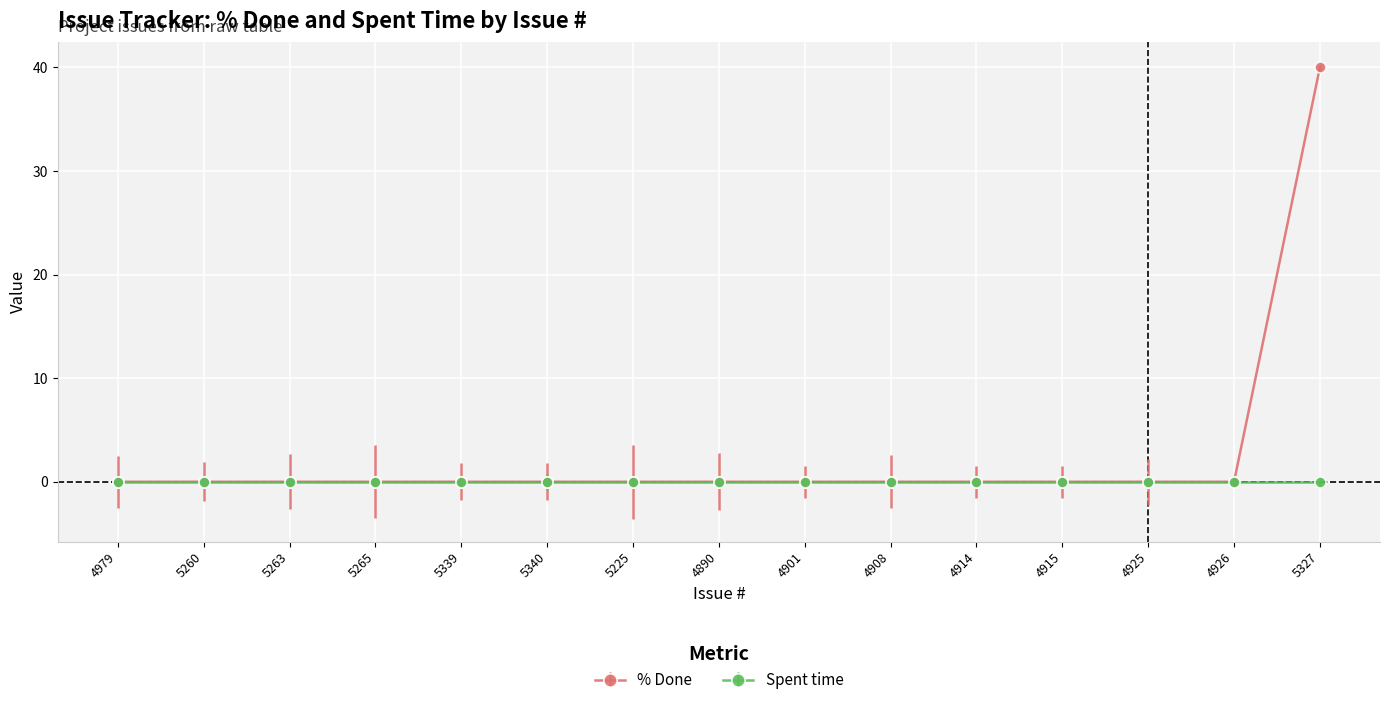

The value of % Done at 4915 is 0. True or false?

True